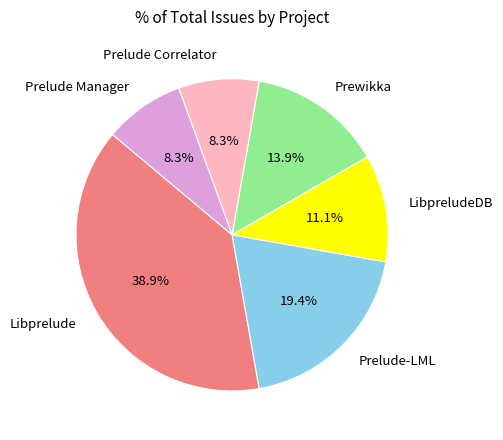

How many segments does this pie chart have?

6